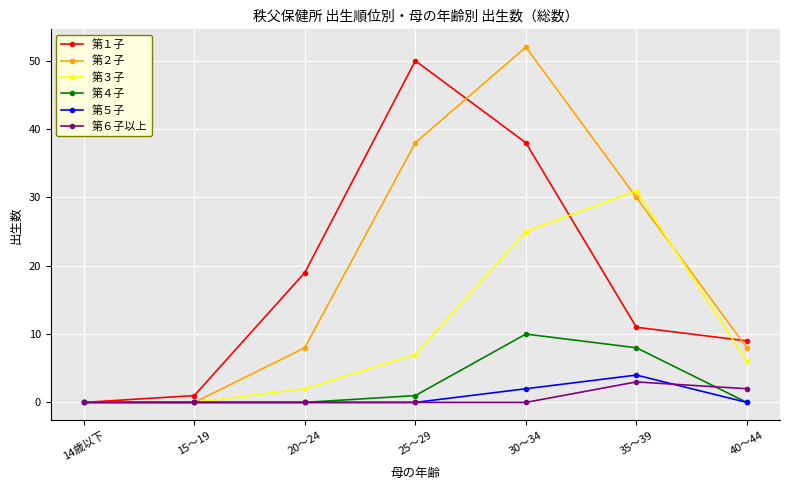

Is it true that 第４子 equals 10 at 30～34?

True